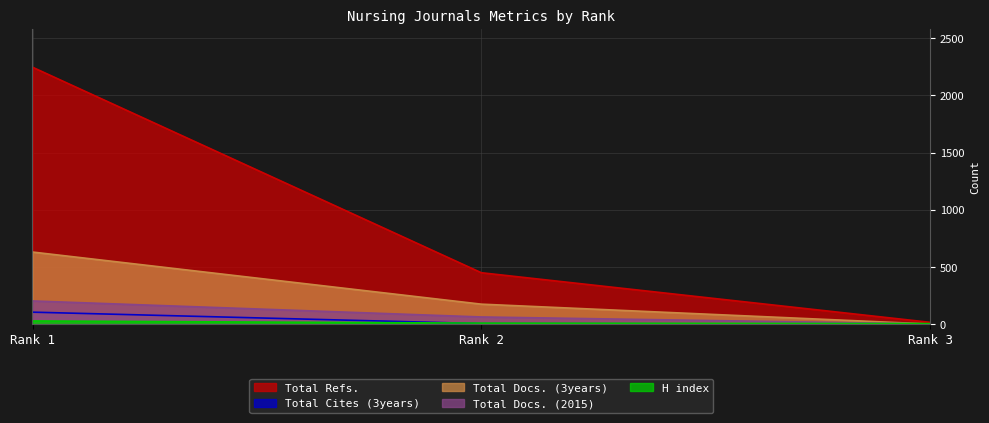

Reading left to right, transcribe all the data shown in this chart.

H index: 27	8	4
Total Docs. (2015): 202	62	1
Total Docs. (3years): 630	174	0
Total Refs.: 2247	449	15
Total Cites (3years): 104	4	0